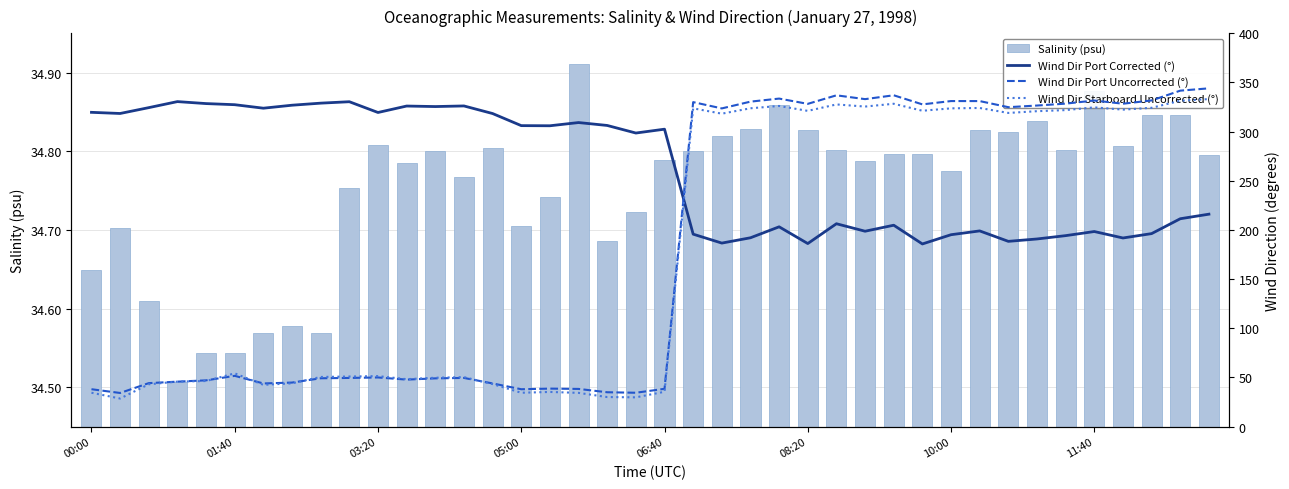

At which category is the sum across all series the highest?

39